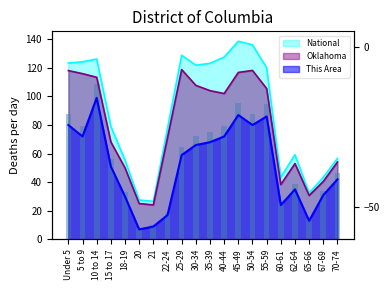

What are all the series names shown in the legend?

This Area, Oklahoma, National